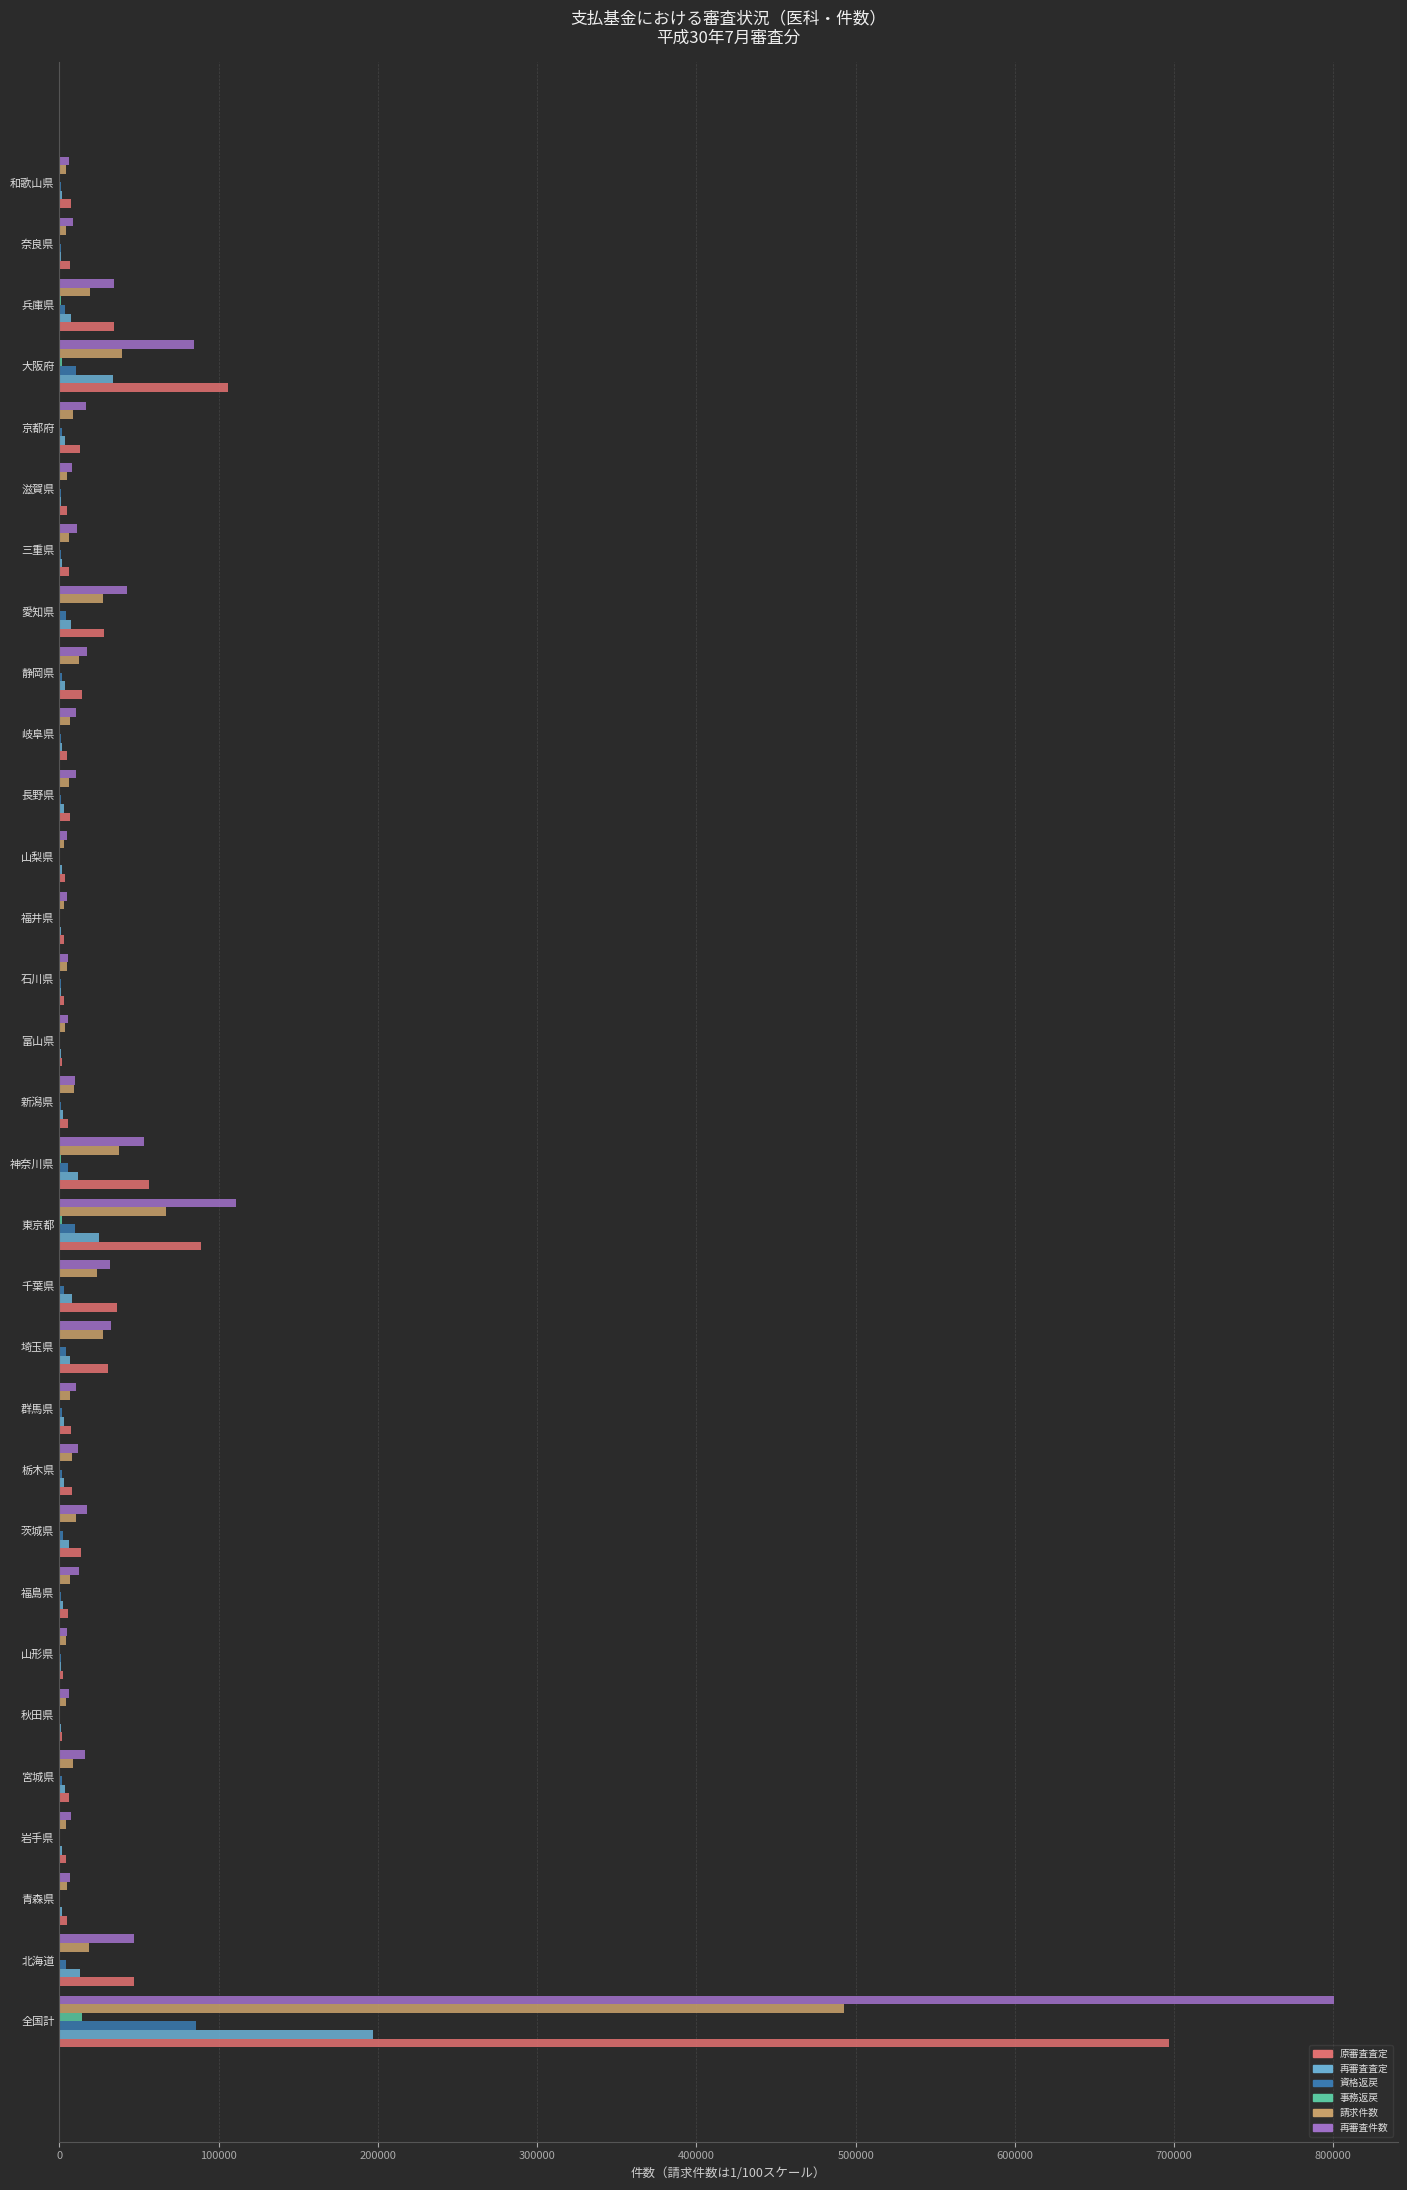

Between 全国計 and 栃木県, which series saw the biggest shift?

再審査件数